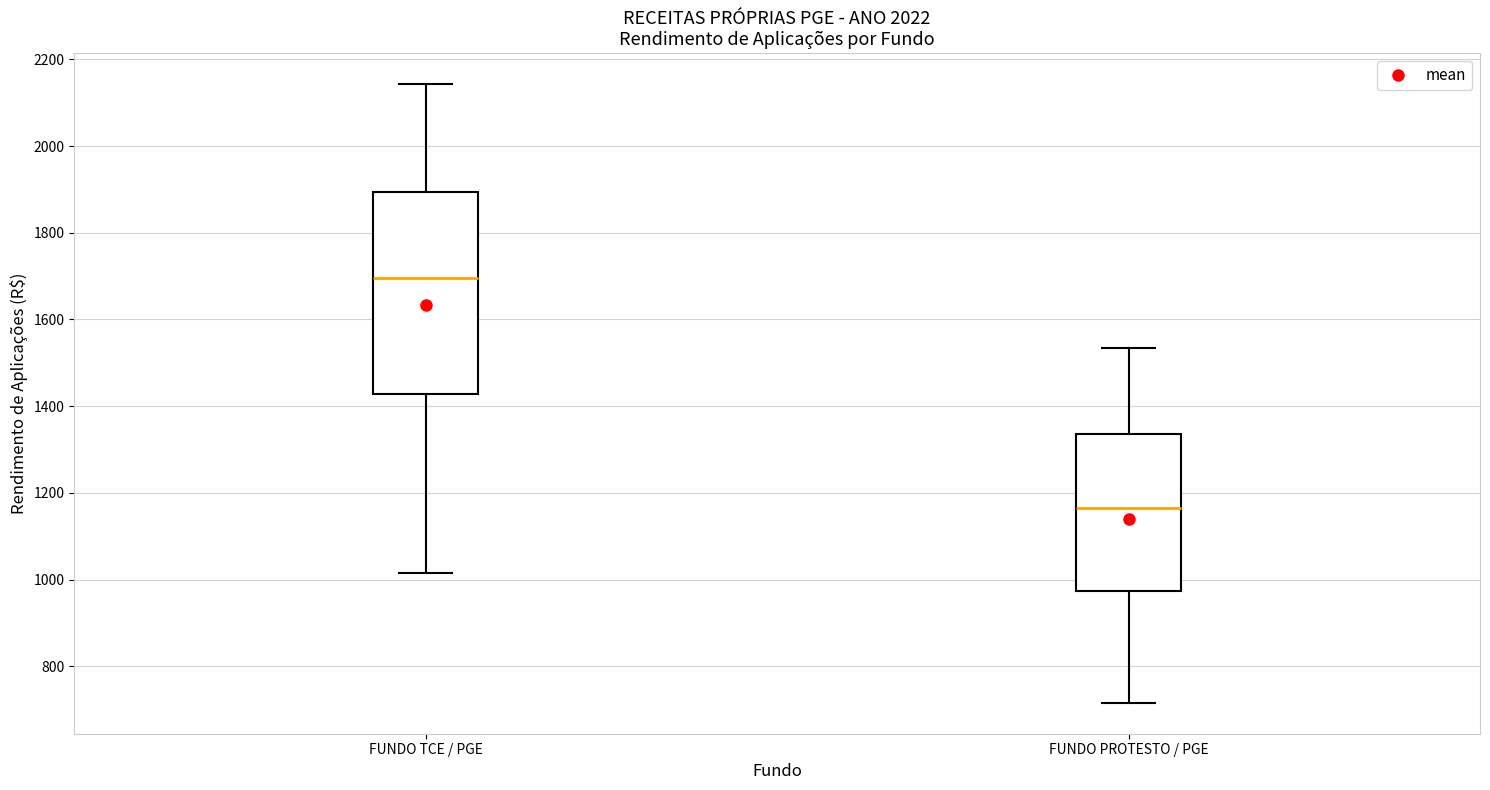

Reading left to right, read every box against the y-axis: the position of its median line, the range the box covers, and the ends of its whiskers. The values are not printed on the chart, so give them approximately, as read against the axis.

FUNDO TCE / PGE: median 1700, box 1420 to 1900, whiskers 1020 to 2140
FUNDO PROTESTO / PGE: median 1160, box 980 to 1340, whiskers 720 to 1540